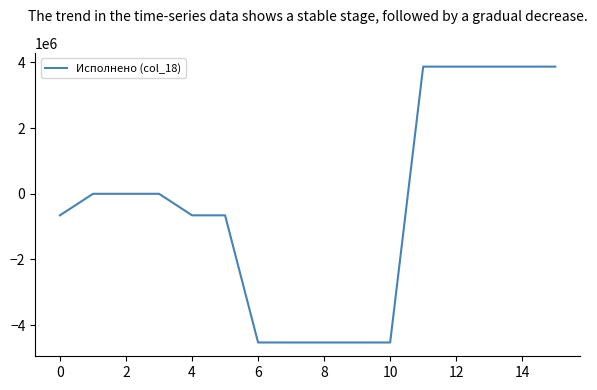

What is the minimum value shown in the chart?

-4528318.1